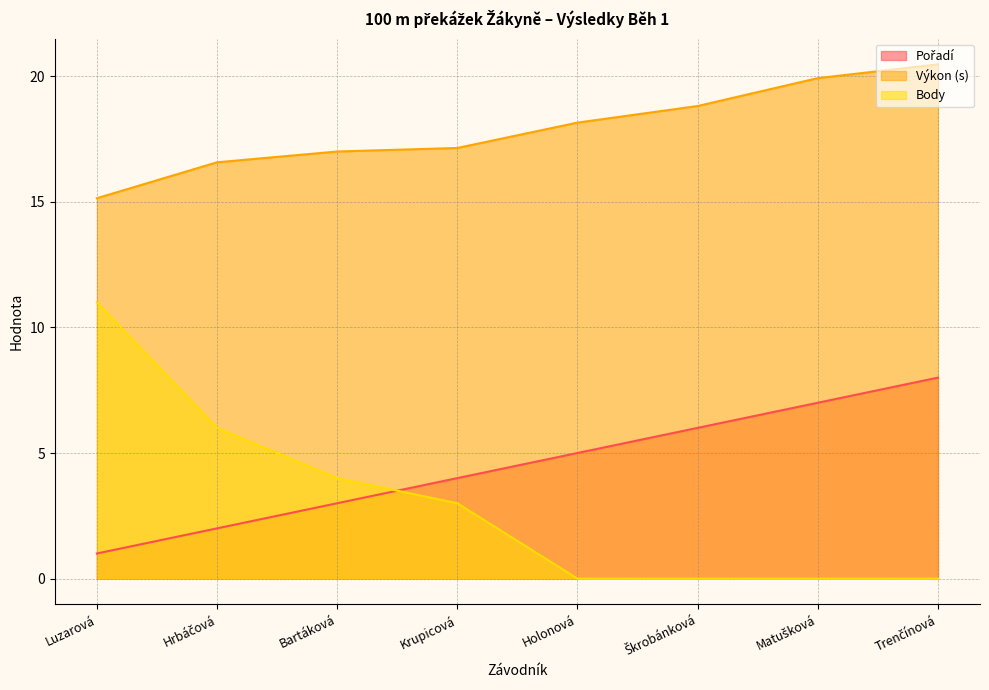

Rank the series at Matušková from lowest to highest value.

Body, Pořadí, Výkon